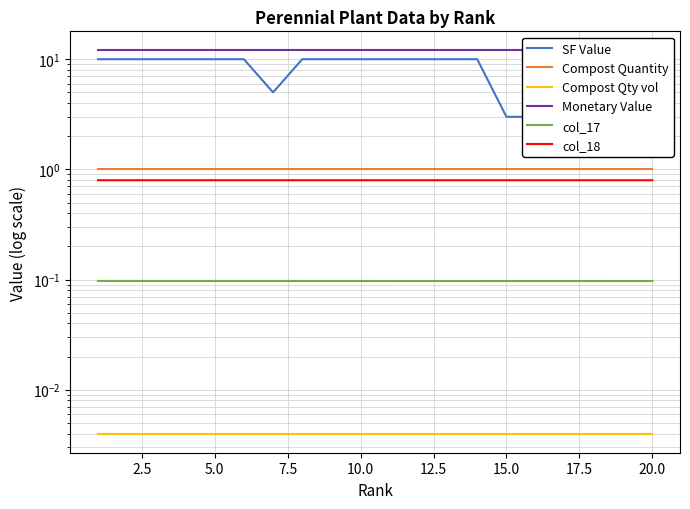

Does the chart have visible grid lines?

Yes